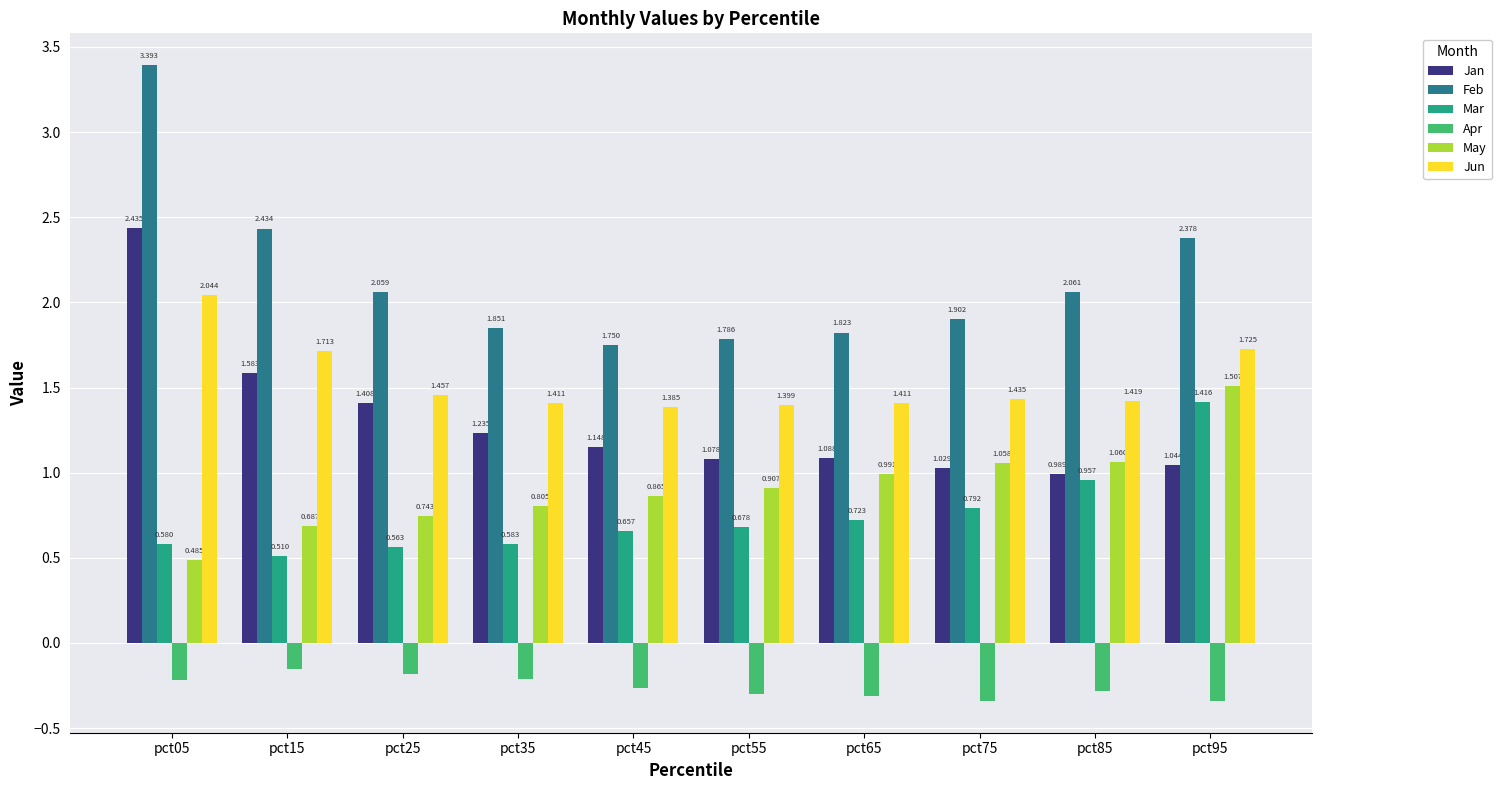

What is the difference between the Jan values at pct25 and pct35?

0.2